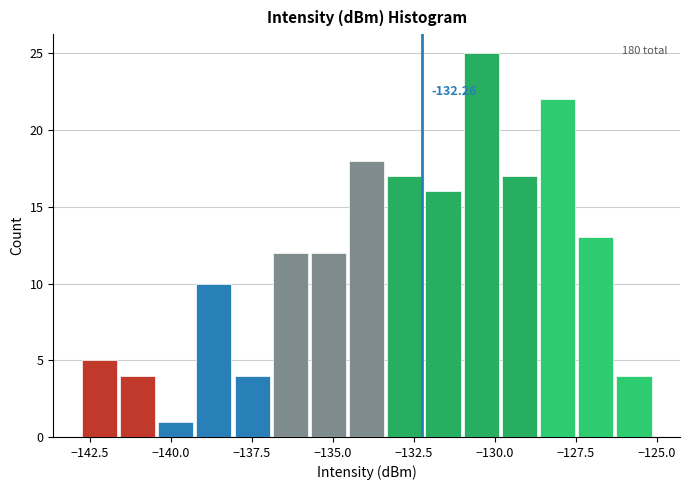

Around what value on the x-axis is the tallest bar? Give the approximate position of its centre, as read against the axis.

-130.5